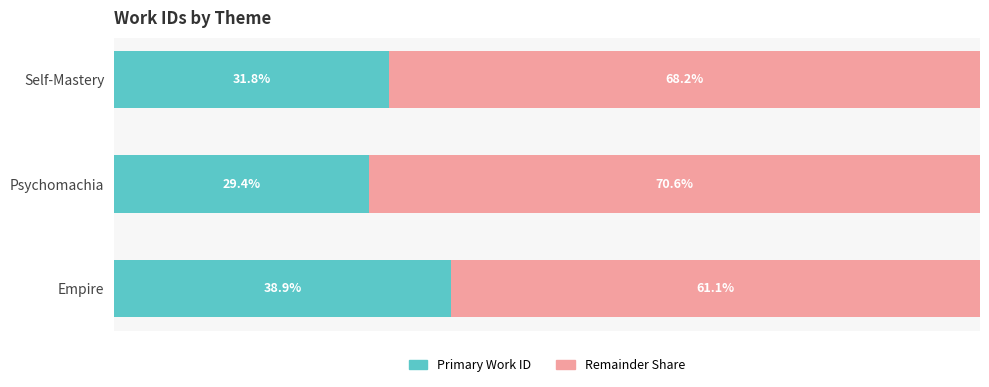

How many bars are there in each group?

2